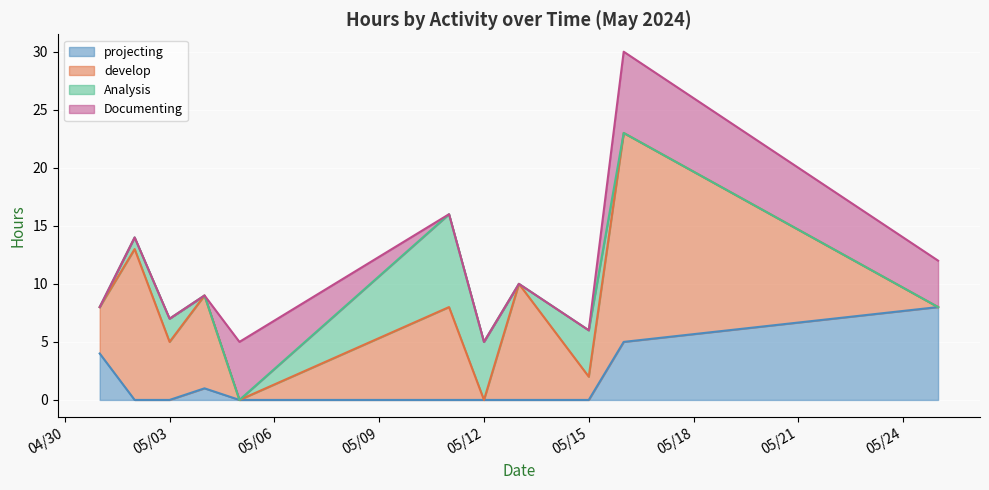

How many projecting values are between 0 and 4?

9